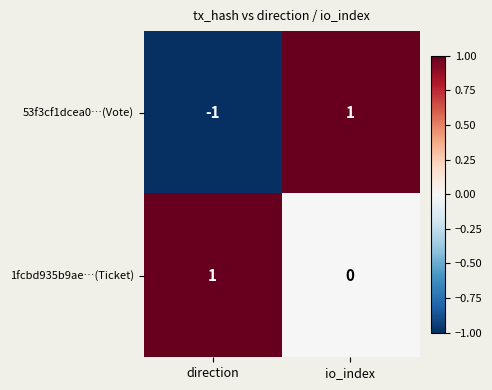

The 1fcbd935b9ae…(Ticket) series shows 2 at direction. True or false?

False